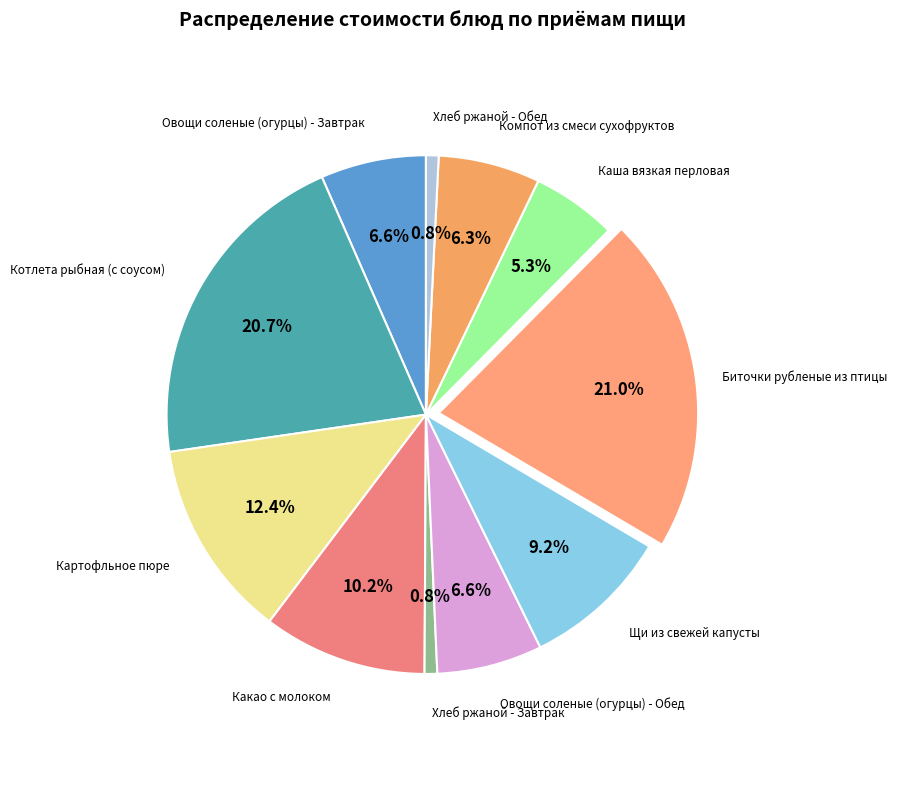

To the nearest percent, what is the combined percentage of Хлеб ржаной - Завтрак and Биточки рубленые из птицы?

22%